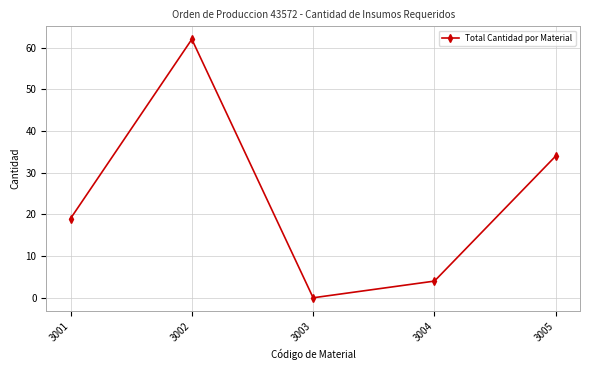

Is this an area chart (filled region under the line)?

No